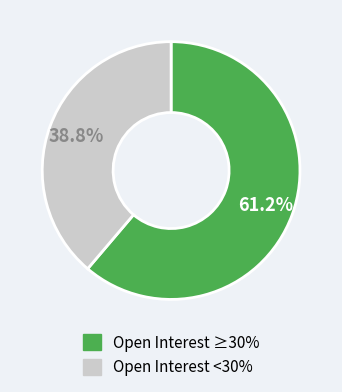

Rank the categories by value from highest to lowest.

Open Interest ≥30%, Open Interest <30%